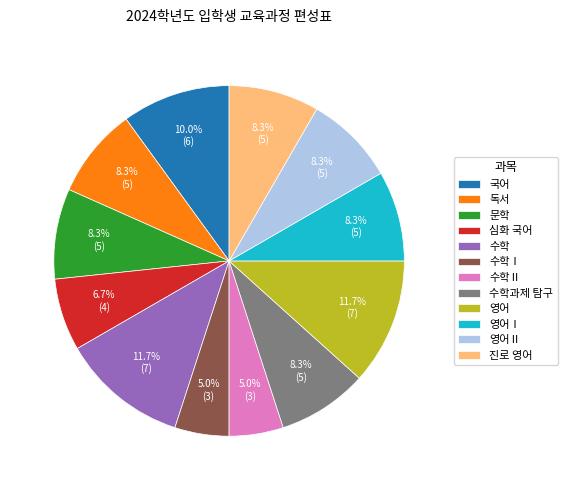

To the nearest percent, what portion does 문학 represent?

8%